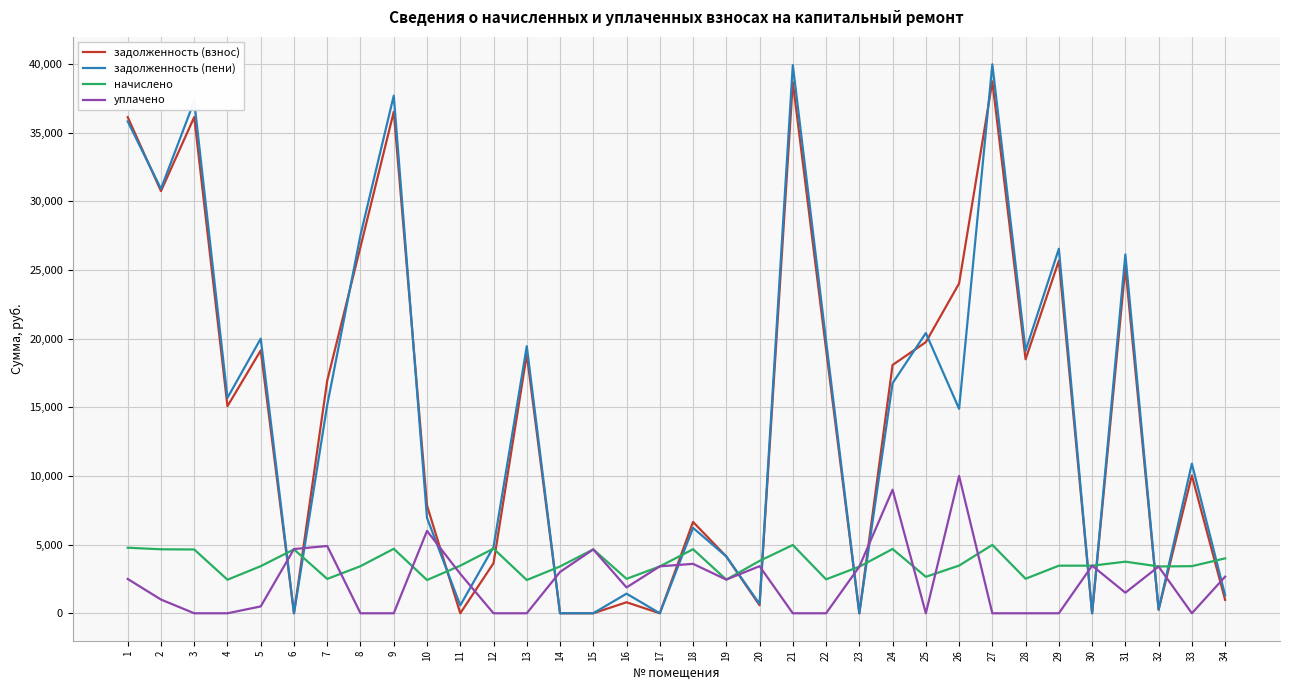

Count the number of data series in this chart.

4